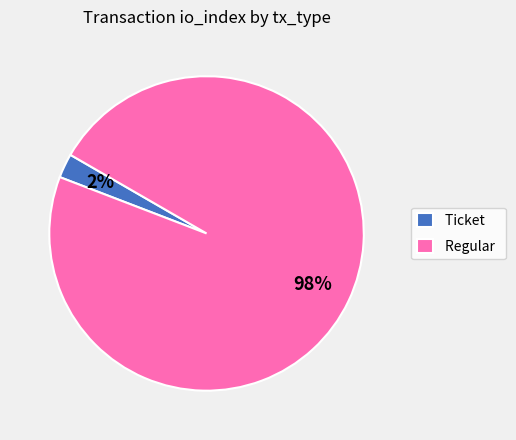

What is the majority slice?

Regular